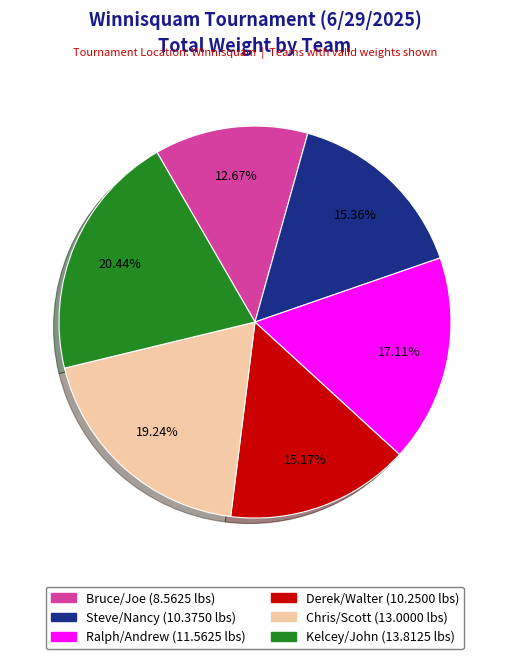

Combined, do Derek/Walter and Kelcey/John account for over 50%?

No